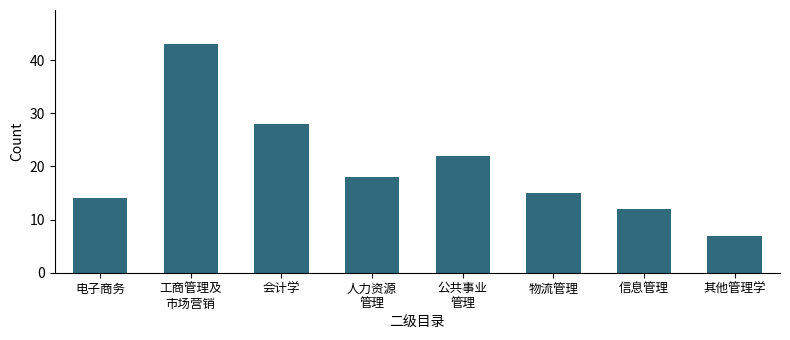

Reading left to right, list all the values displayed in this chart.

14	43	28	18	22	15	12	7